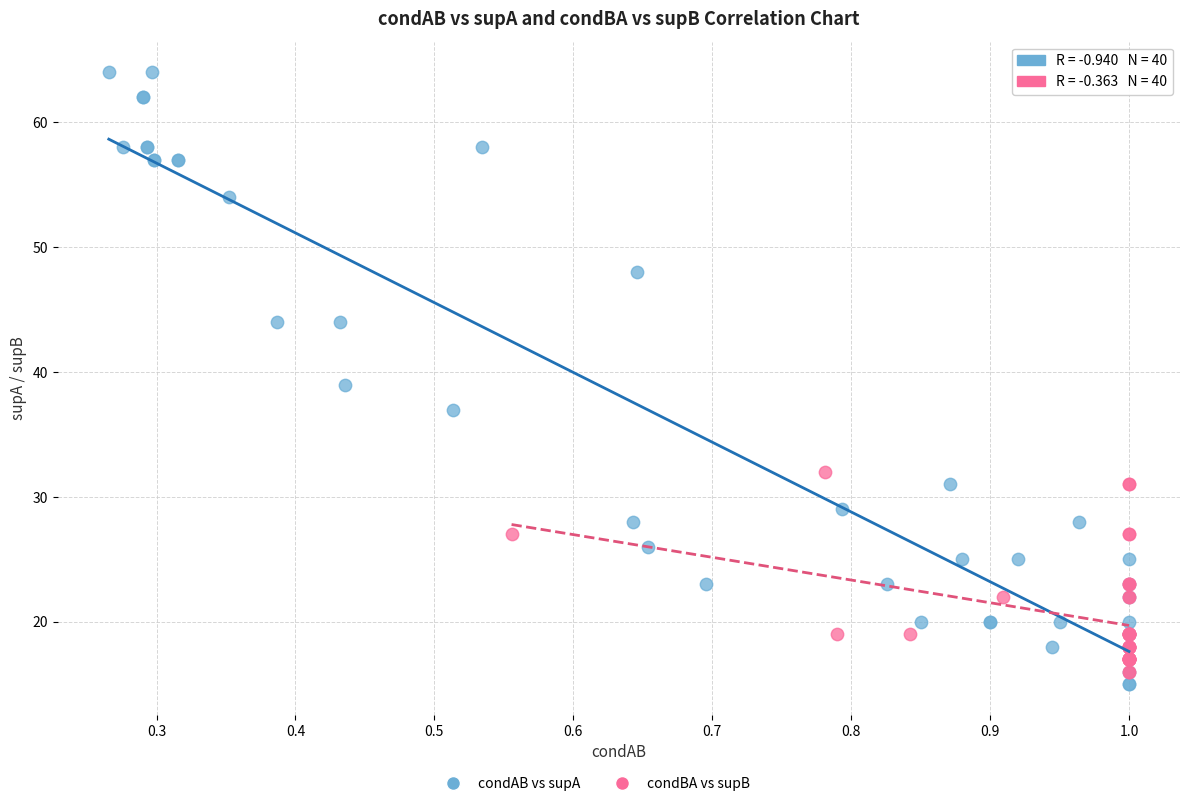

Which series reaches the maximum Y coordinate?

condAB vs supA